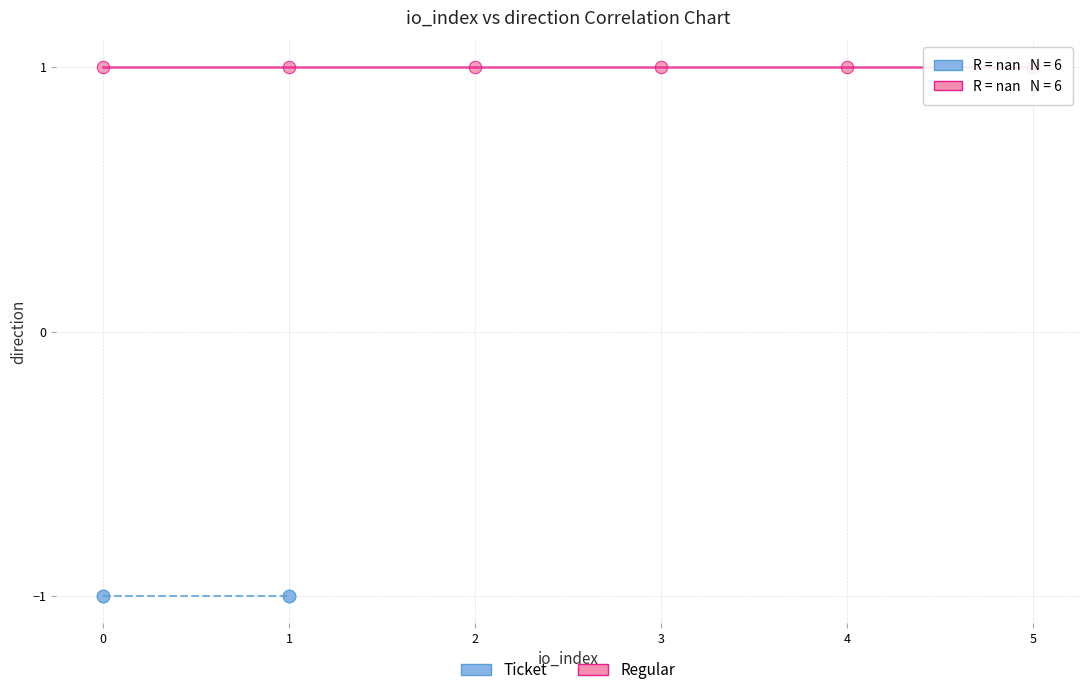

Which series contains the lowest Y value?

Ticket